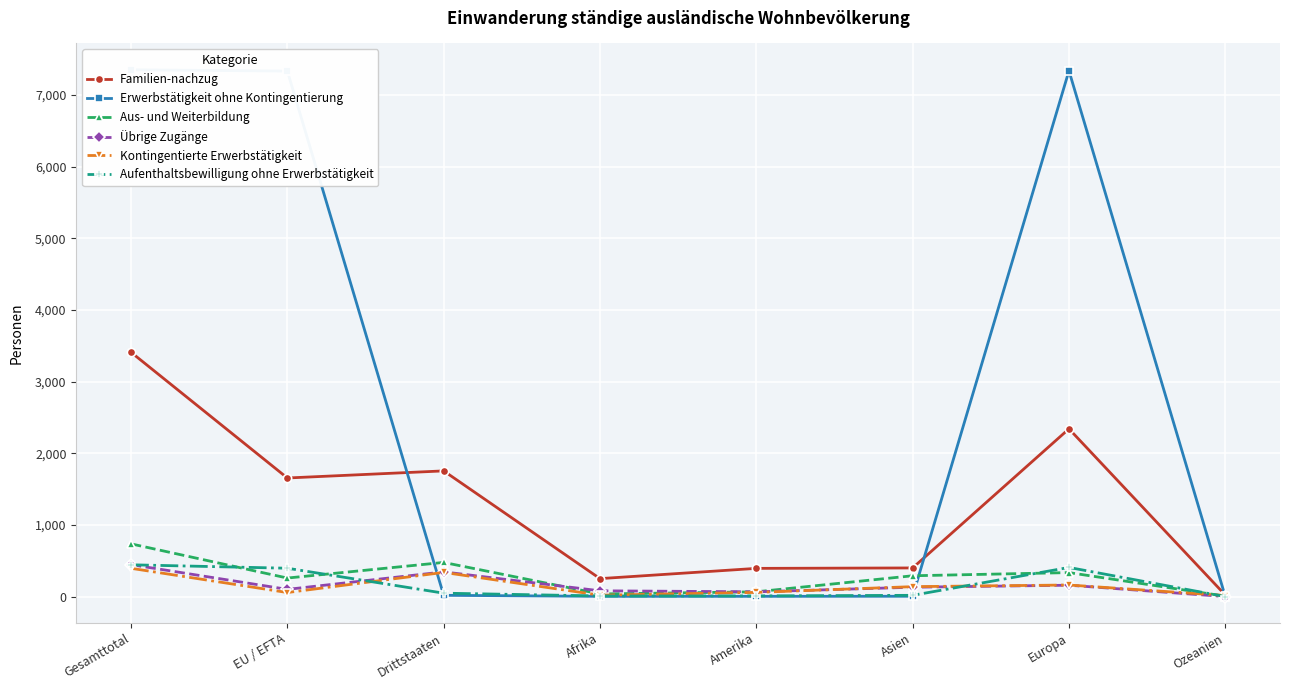

What is the difference between the highest and lowest values at Drittstaaten?

1736